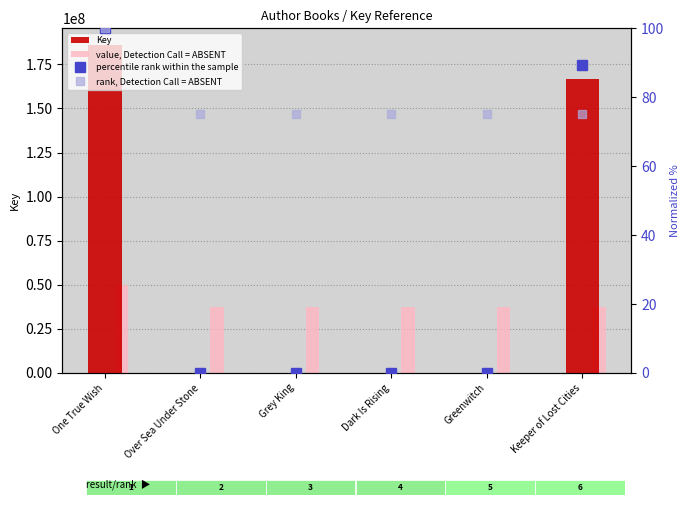

Which series has the widest spread of values?

Key